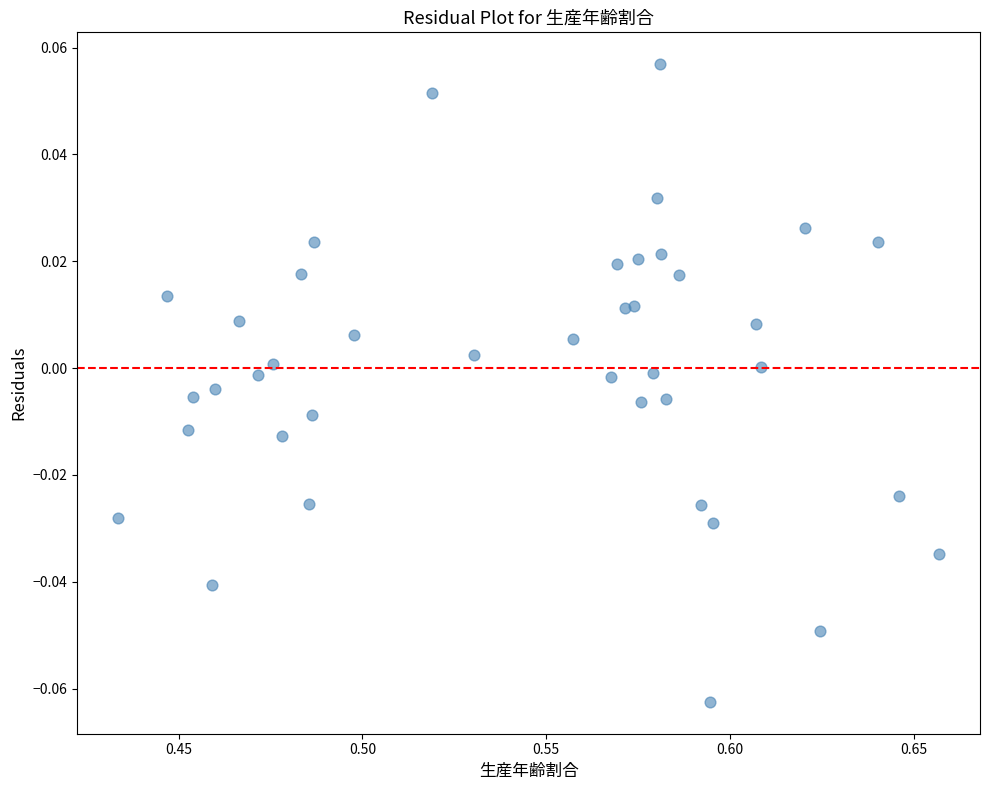

How many points are shown in the scatter plot?

40